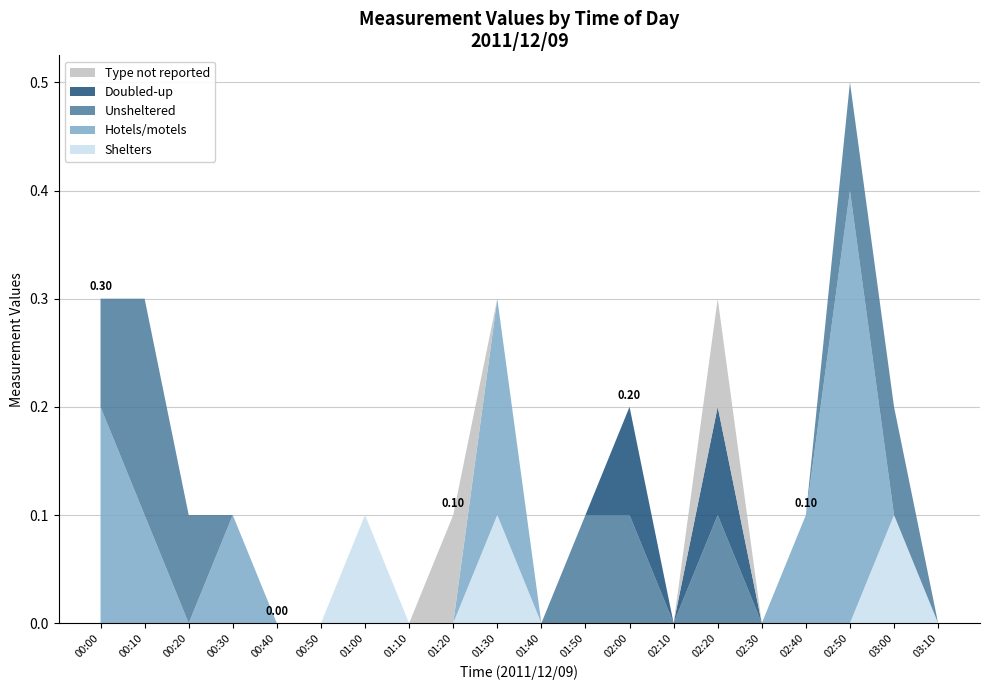

At which category is the sum across all series the highest?

02:50